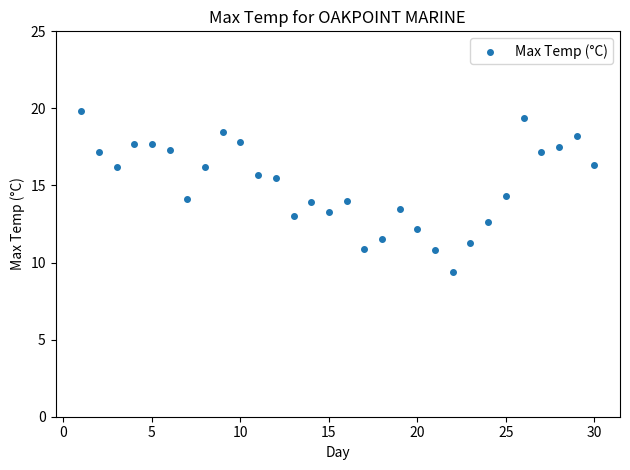

What is the range of Y values (max minus min)?

10.4